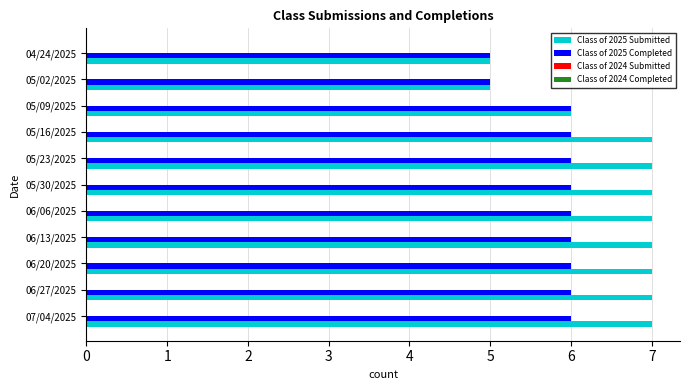

Which series has the largest total across all categories?

Class of 2025 Submitted